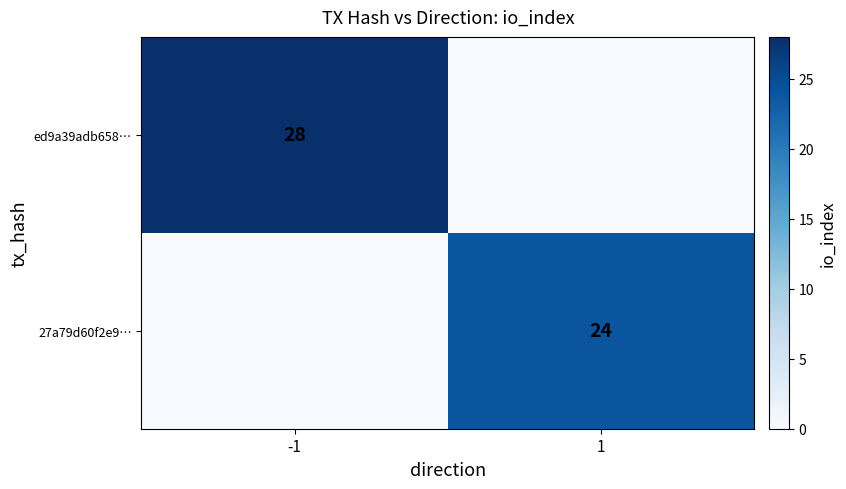

Is the value of ed9a39adb658… at -1 greater than the value of 27a79d60f2e9… at 1?

Yes